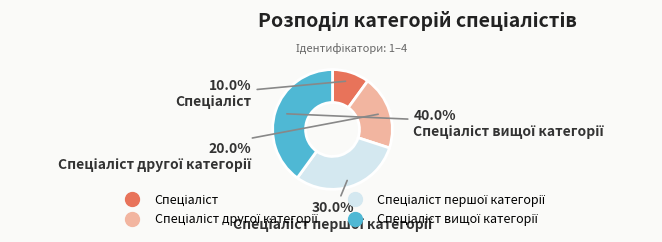

How many slices are in this pie chart?

4